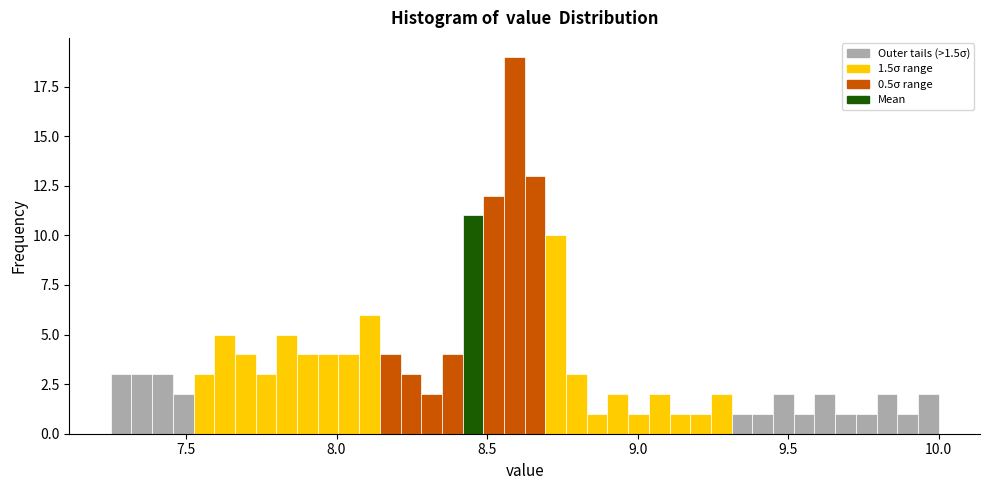

Read against the x-axis, roughly where is the centre of the tallest bar?

8.60